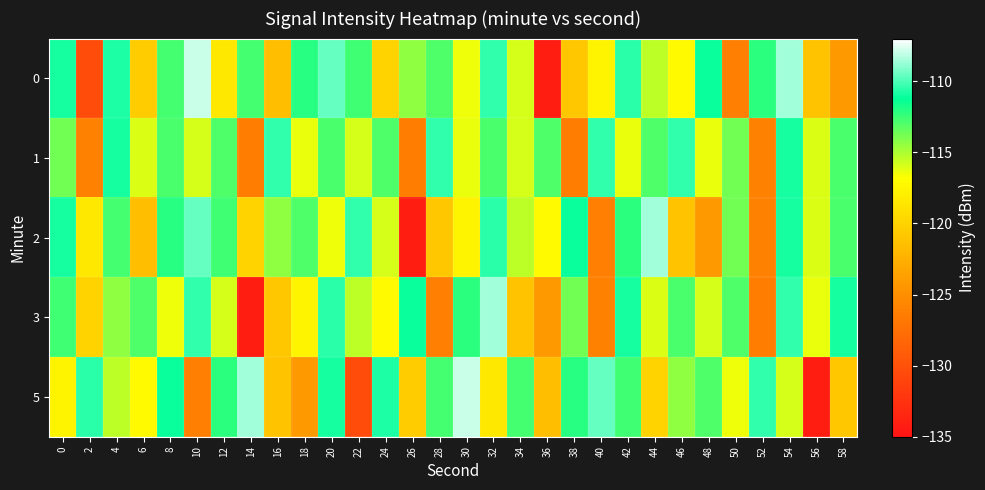

Which has a higher value, 46 or 42?

42